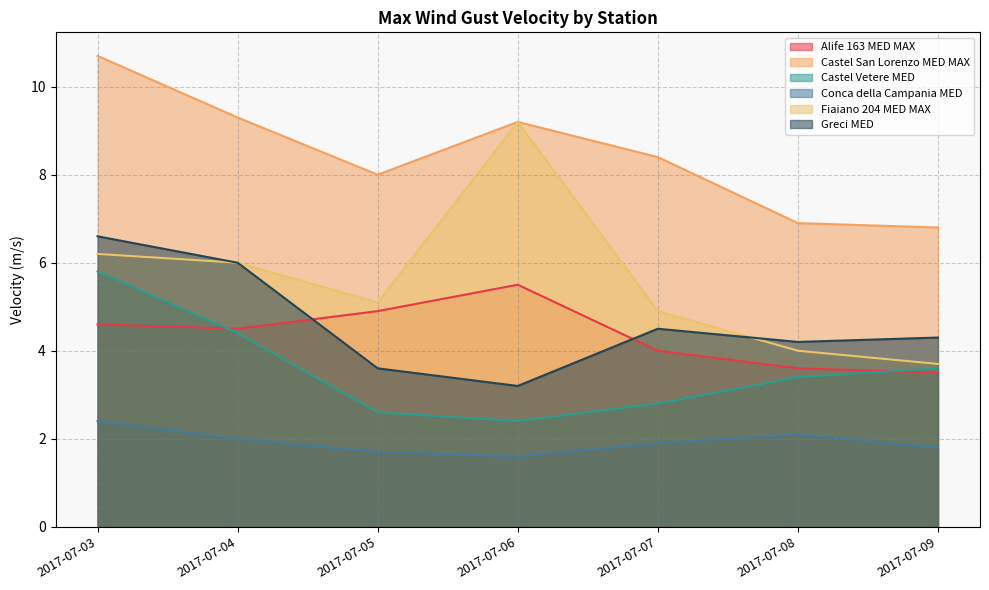

What are all the series names shown in the legend?

Alife 163 MED MAX, Castel San Lorenzo MED MAX, Castel Vetere MED, Conca della Campania MED, Fiaiano 204 MED MAX, Greci MED